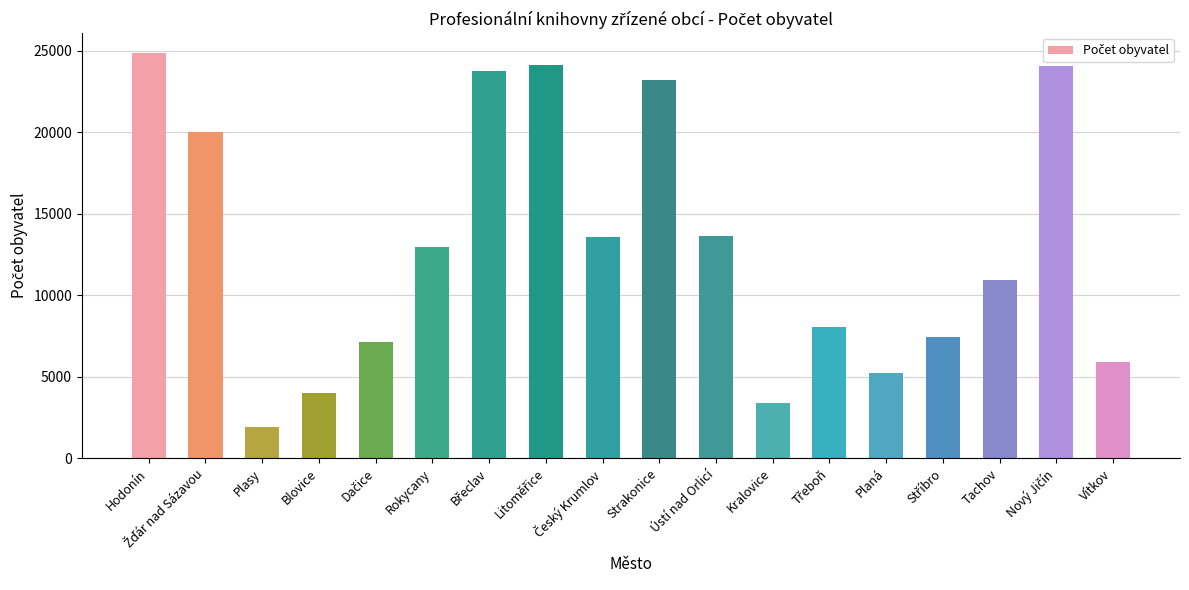

Which label corresponds to the smallest value in the chart?

Plasy